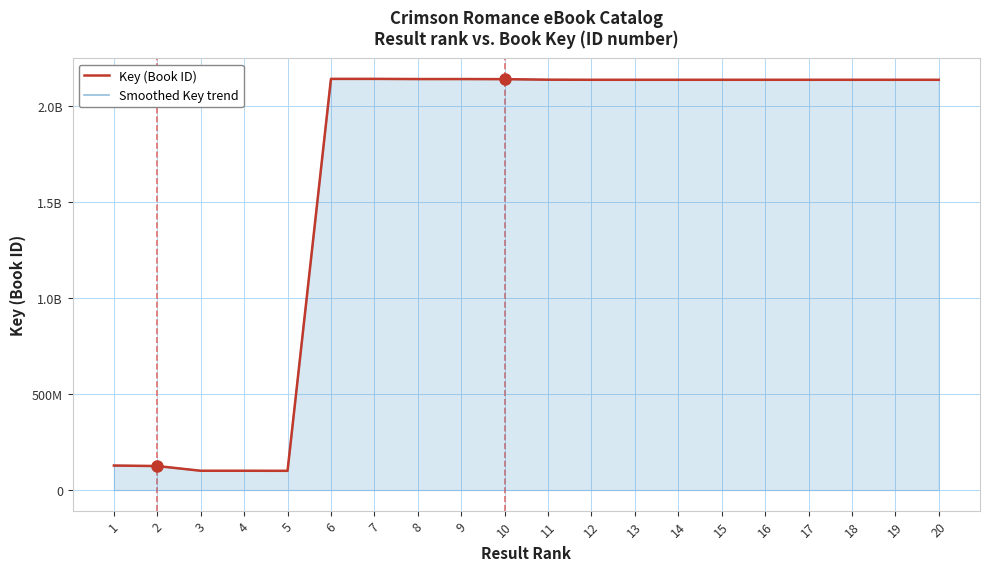

What is the minimum value for Key (Book ID)?

100299745